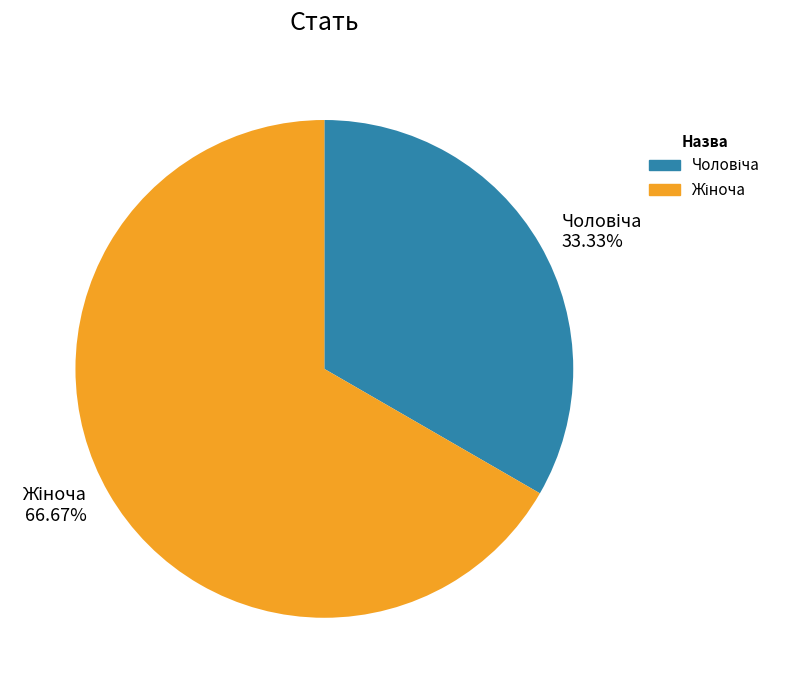

Does any single category account for the majority?

Yes